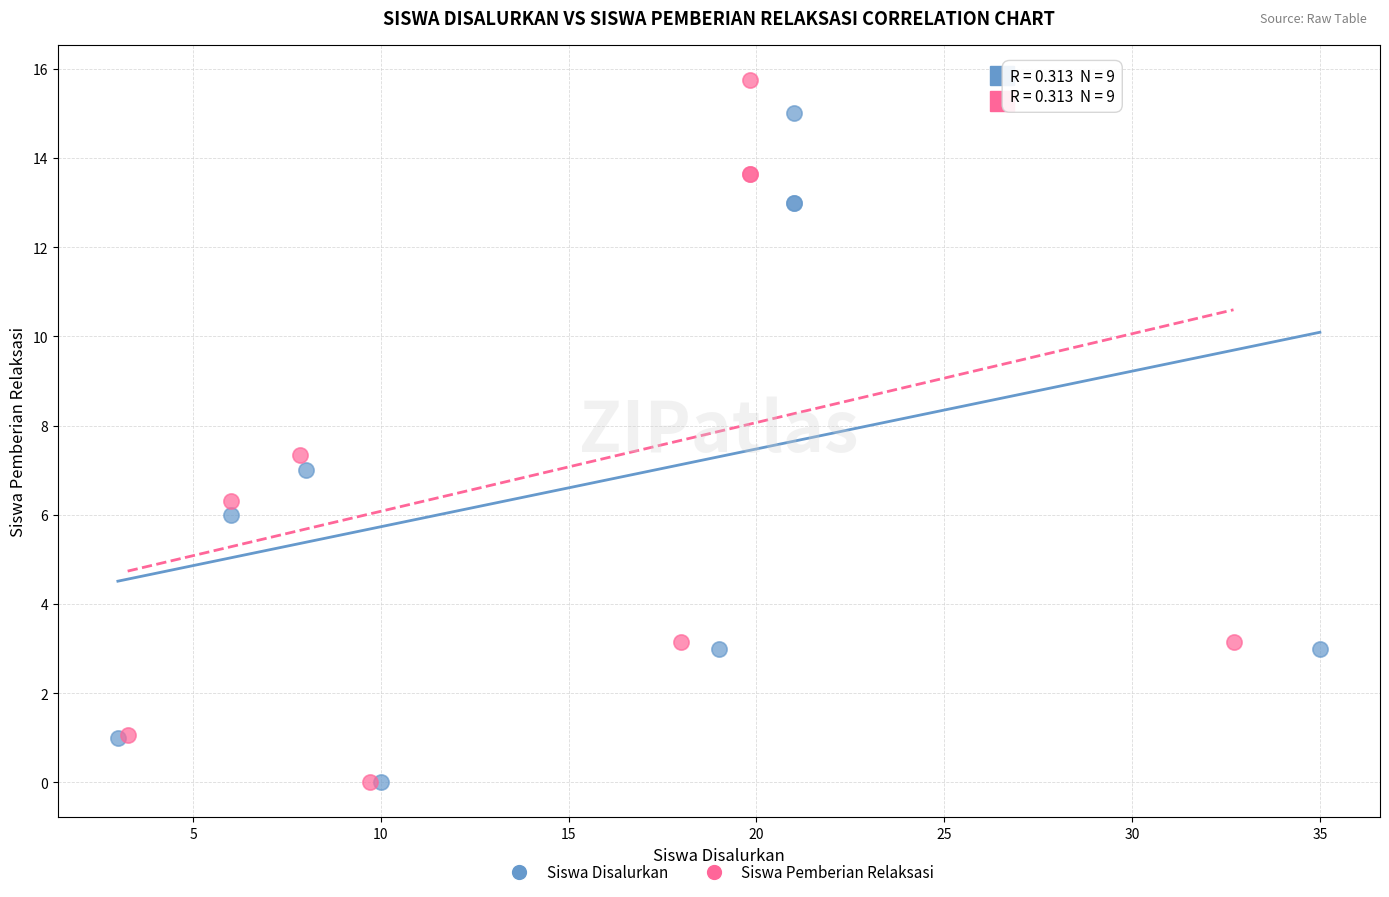

Which series has the widest spread of Y values?

Siswa Pemberian Relaksasi